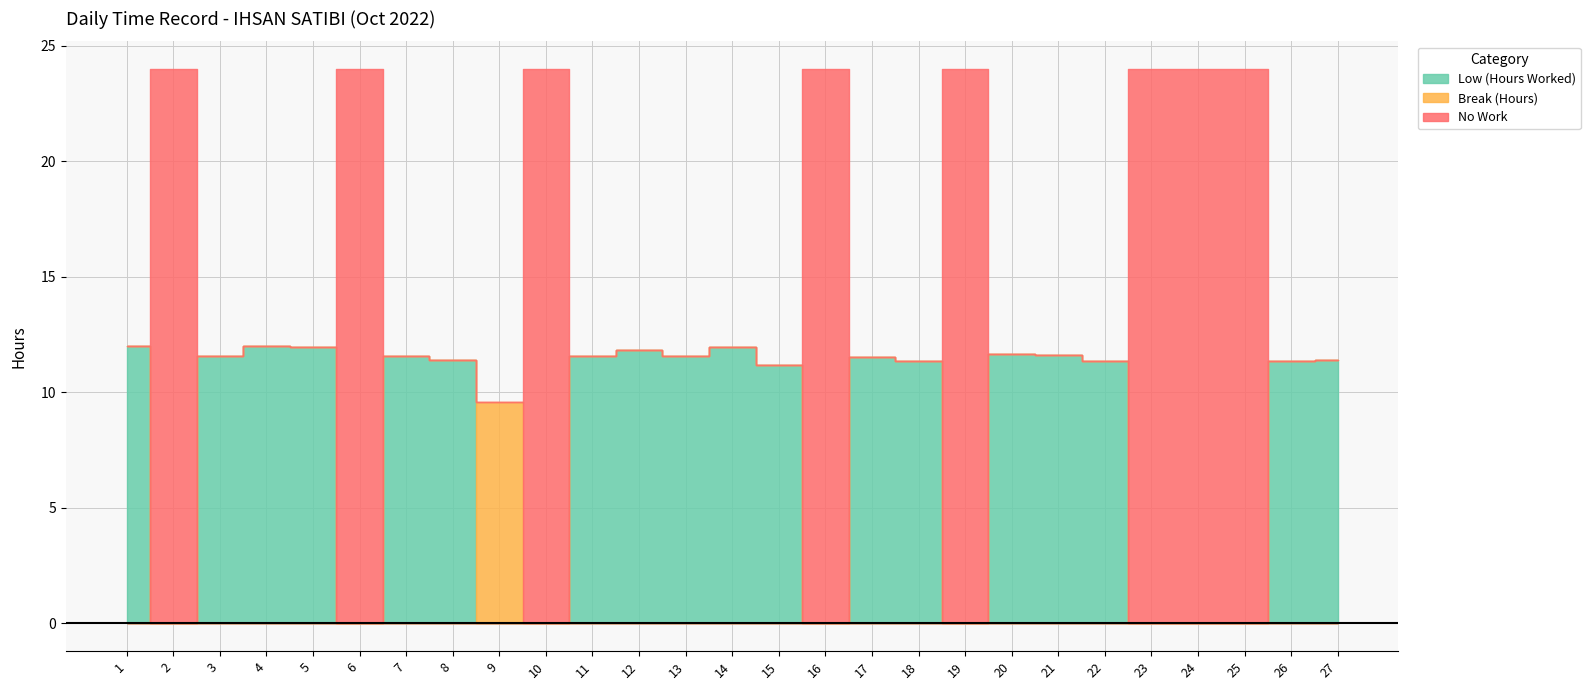

Between 10 and 18, which is larger?

18